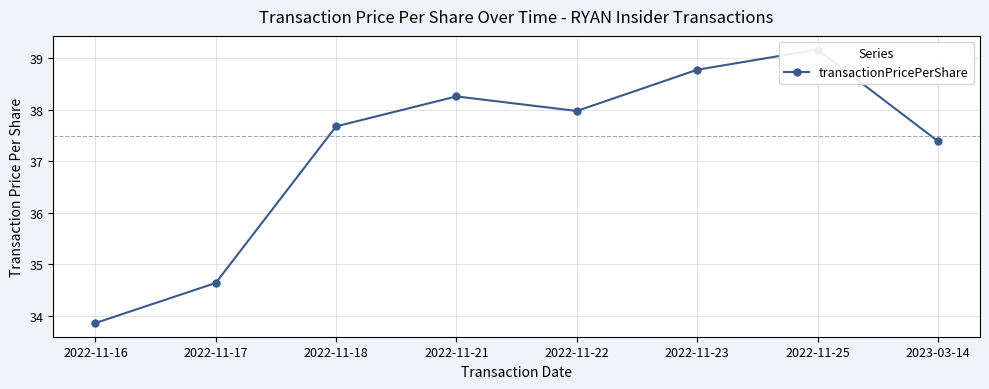

What is the ratio of the value at 2022-11-22 to the value at 2022-11-16?

1.1